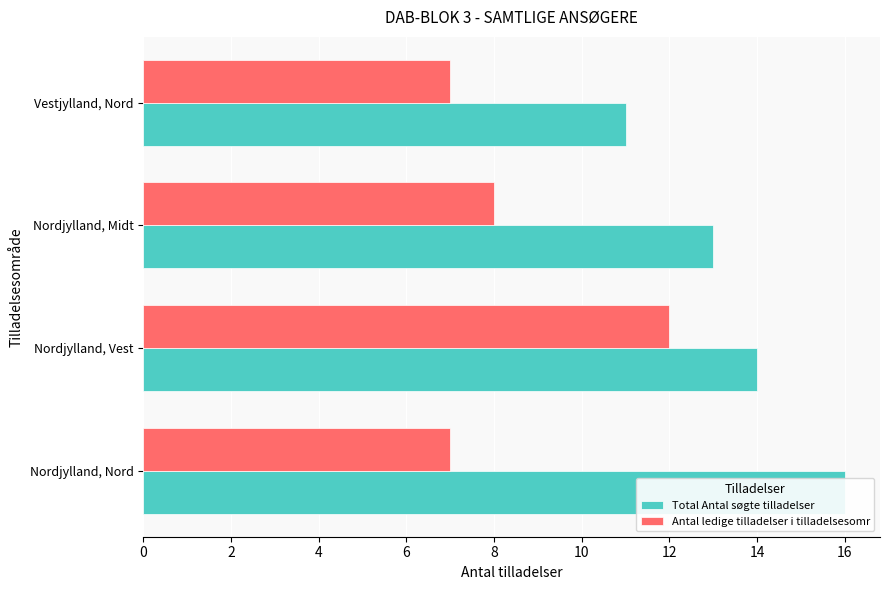

What is the difference between the maximum and minimum values in the Total Antal søgte tilladelser series?

5